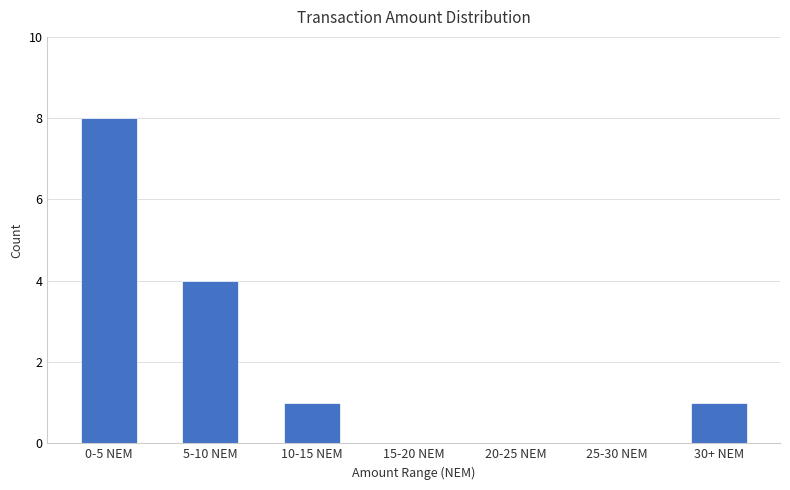

At which label does the data first exceed 1?

0-5 NEM